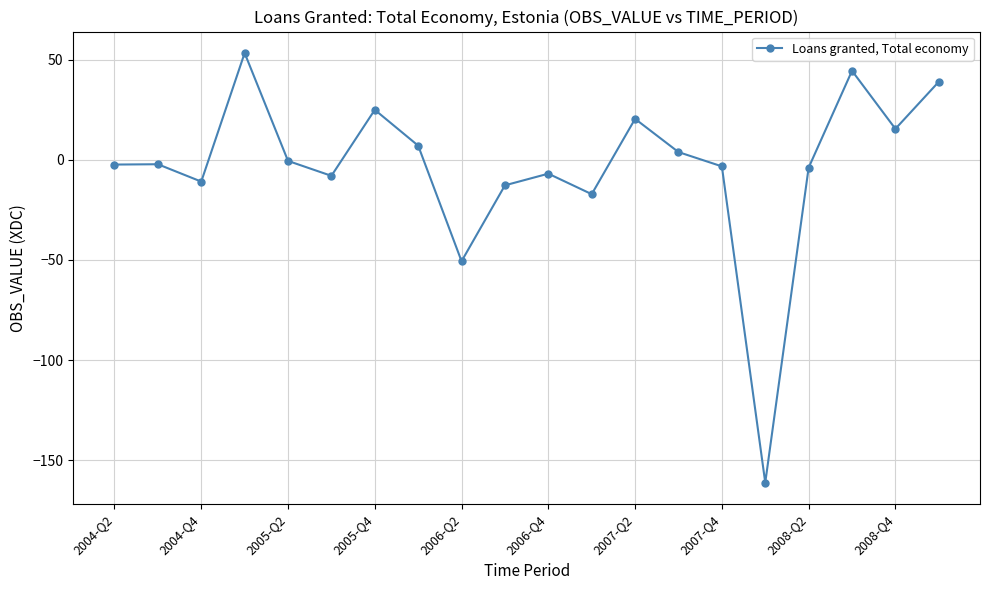

How many values are below -2?

11